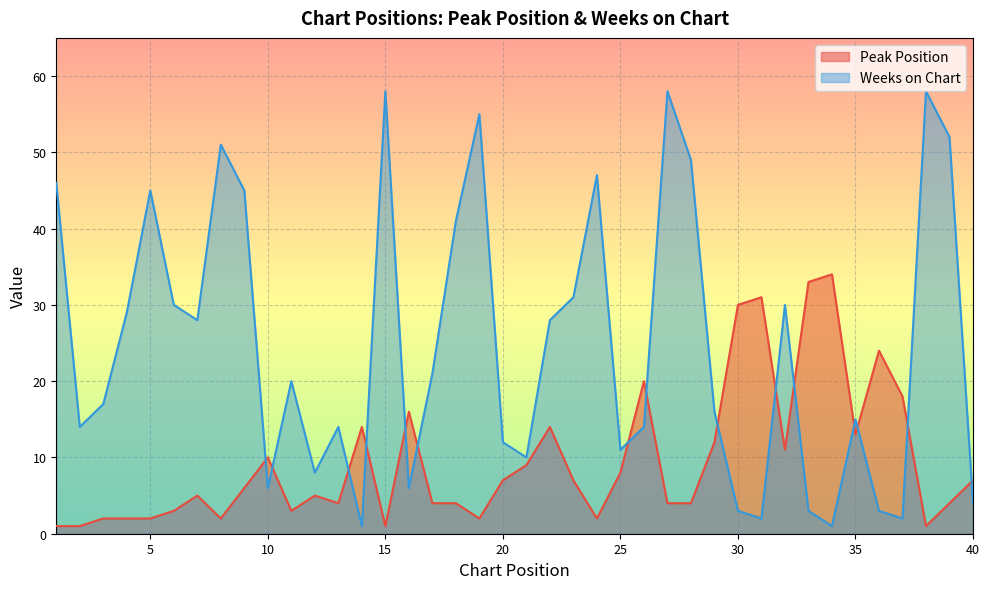

At which category is the sum across all series the highest?

27